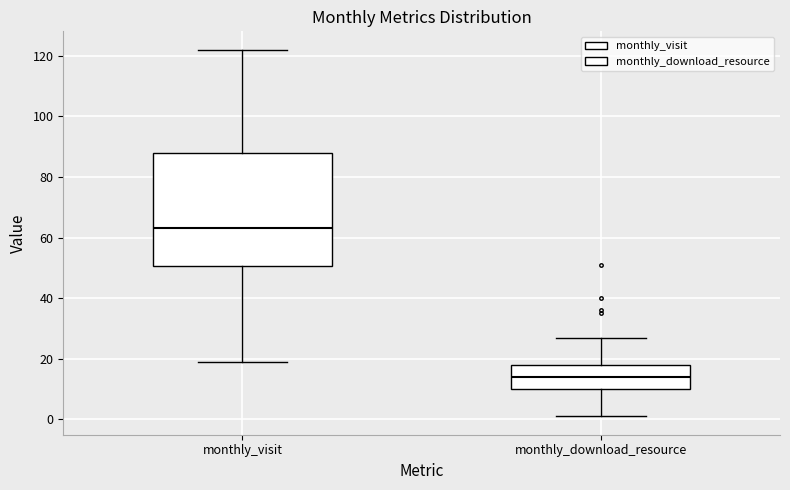

Which box has the lowest median line?

monthly_download_resource